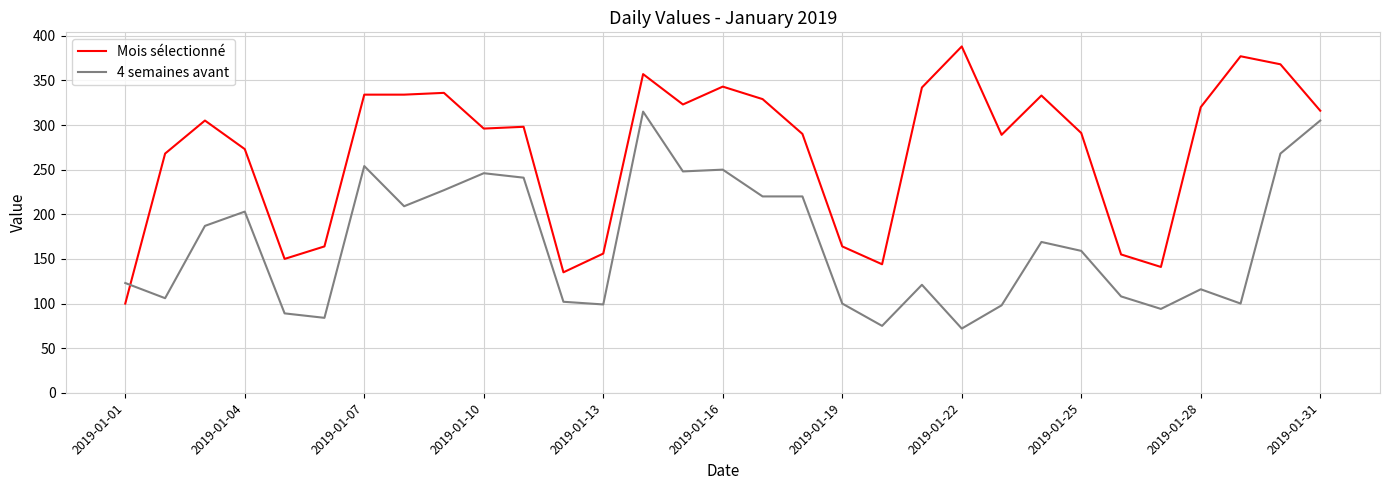

How many lines are shown in the chart?

2